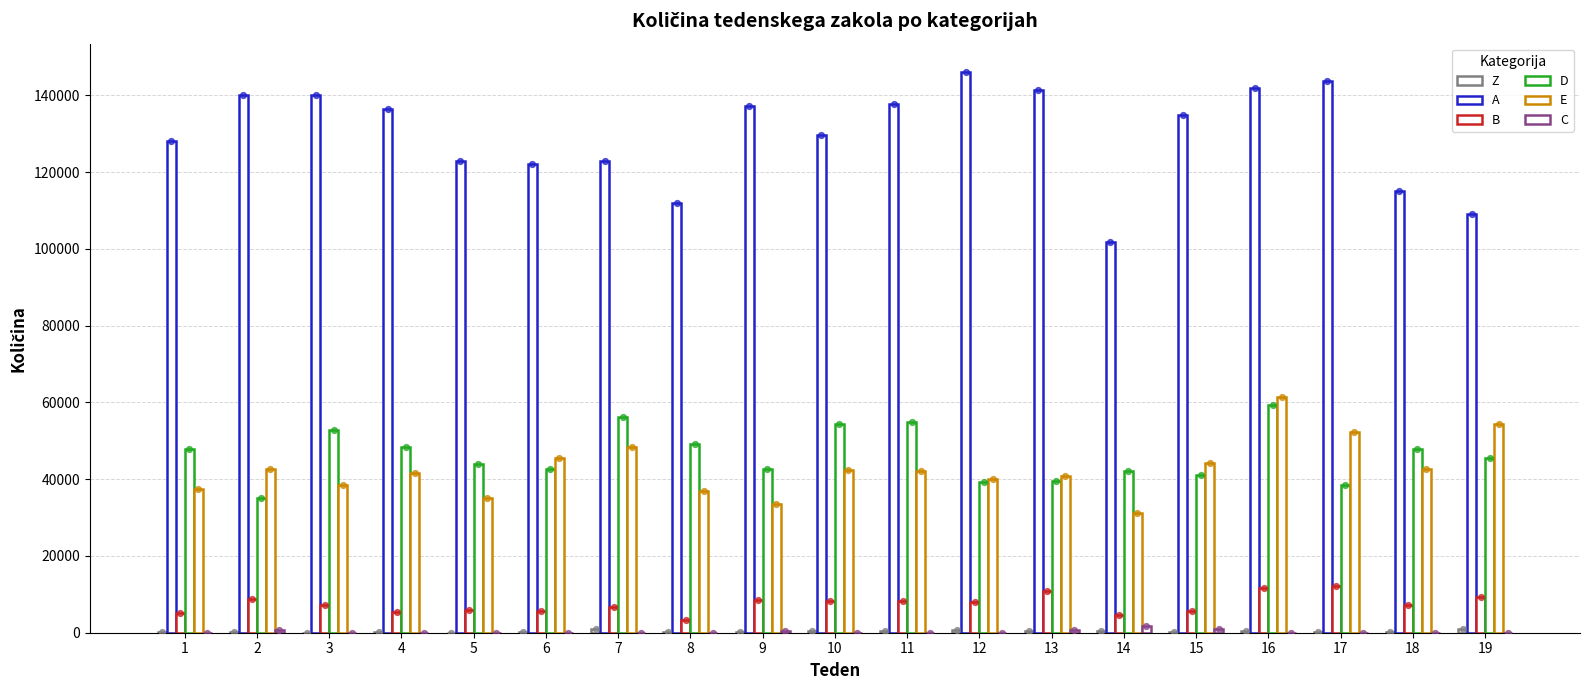

Which series contains the lowest Y value?

Z